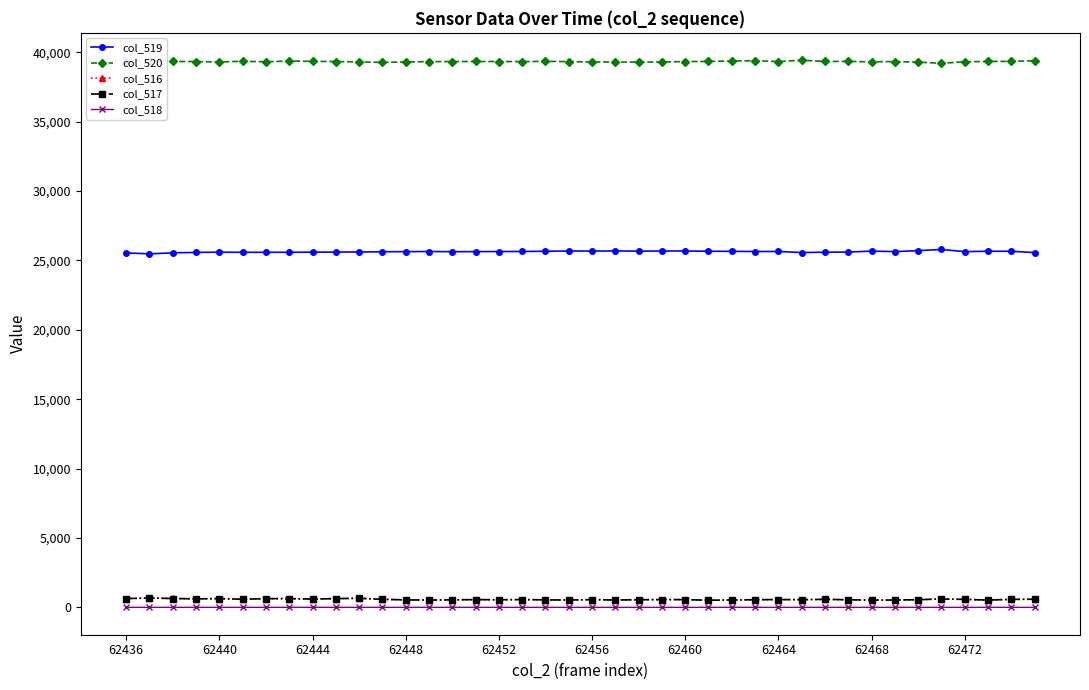

At how many categories does at least one series exceed 22830?

40